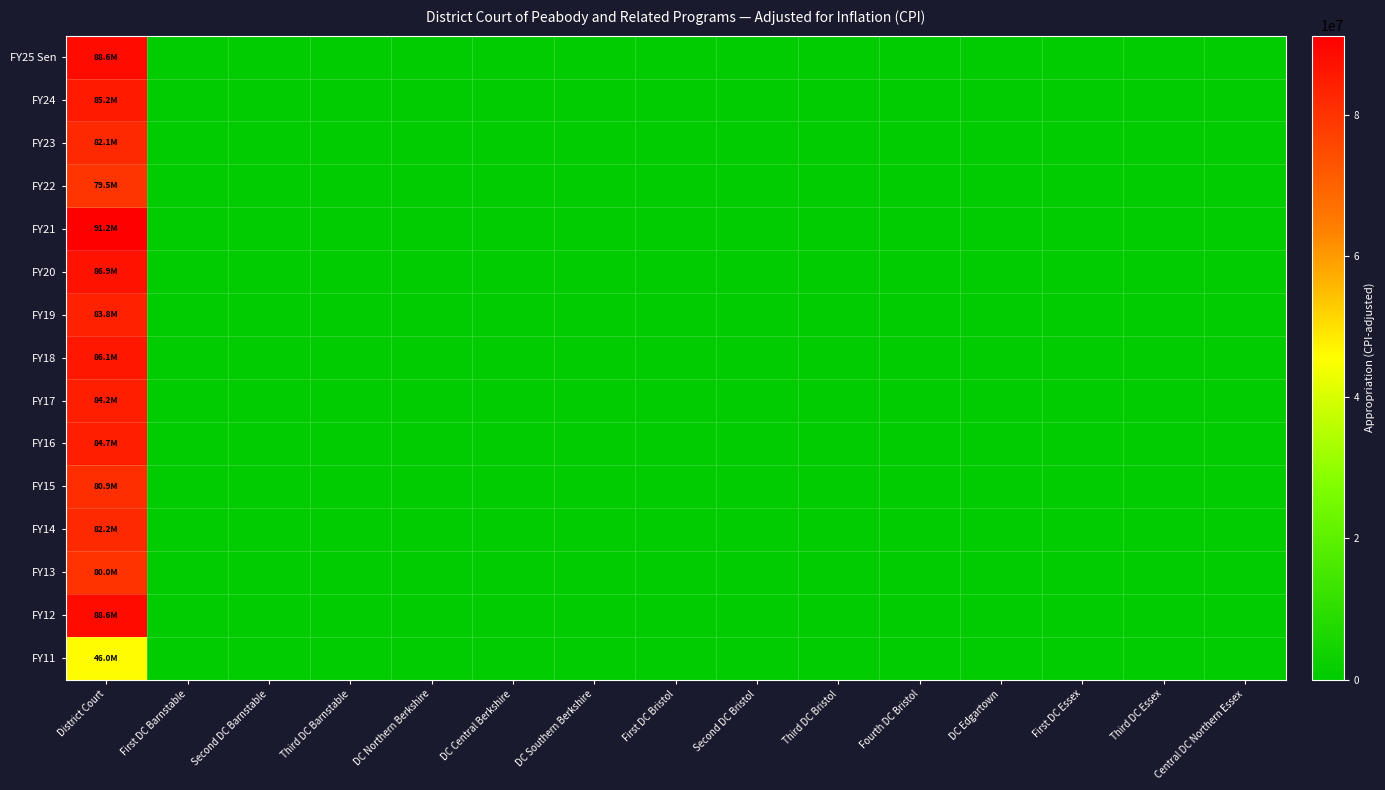

Reading left to right, transcribe all the data shown in this chart.

FY25 Sen: District Court=88626631	First DC Barnstable=0	Second DC Barnstable=0	Third DC Barnstable=0	DC Northern Berkshire=0	DC Central Berkshire=0	DC Southern Berkshire=0	First DC Bristol=0	Second DC Bristol=0	Third DC Bristol=0	Fourth DC Bristol=0	DC Edgartown=0	First DC Essex=0	Third DC Essex=0	Central DC Northern Essex=0
FY24: District Court=85202740	First DC Barnstable=0	Second DC Barnstable=0	Third DC Barnstable=0	DC Northern Berkshire=0	DC Central Berkshire=0	DC Southern Berkshire=0	First DC Bristol=0	Second DC Bristol=0	Third DC Bristol=0	Fourth DC Bristol=0	DC Edgartown=0	First DC Essex=0	Third DC Essex=0	Central DC Northern Essex=0
FY23: District Court=82108115	First DC Barnstable=0	Second DC Barnstable=0	Third DC Barnstable=0	DC Northern Berkshire=0	DC Central Berkshire=0	DC Southern Berkshire=0	First DC Bristol=0	Second DC Bristol=0	Third DC Bristol=0	Fourth DC Bristol=0	DC Edgartown=0	First DC Essex=0	Third DC Essex=0	Central DC Northern Essex=0
FY22: District Court=79482936	First DC Barnstable=0	Second DC Barnstable=0	Third DC Barnstable=0	DC Northern Berkshire=0	DC Central Berkshire=0	DC Southern Berkshire=0	First DC Bristol=0	Second DC Bristol=0	Third DC Bristol=0	Fourth DC Bristol=0	DC Edgartown=0	First DC Essex=0	Third DC Essex=0	Central DC Northern Essex=0
FY21: District Court=91168107	First DC Barnstable=0	Second DC Barnstable=0	Third DC Barnstable=0	DC Northern Berkshire=0	DC Central Berkshire=0	DC Southern Berkshire=0	First DC Bristol=0	Second DC Bristol=0	Third DC Bristol=0	Fourth DC Bristol=0	DC Edgartown=0	First DC Essex=0	Third DC Essex=0	Central DC Northern Essex=0
FY20: District Court=86924382	First DC Barnstable=0	Second DC Barnstable=0	Third DC Barnstable=0	DC Northern Berkshire=0	DC Central Berkshire=0	DC Southern Berkshire=0	First DC Bristol=0	Second DC Bristol=0	Third DC Bristol=0	Fourth DC Bristol=0	DC Edgartown=0	First DC Essex=0	Third DC Essex=0	Central DC Northern Essex=0
FY19: District Court=83795517	First DC Barnstable=0	Second DC Barnstable=0	Third DC Barnstable=0	DC Northern Berkshire=0	DC Central Berkshire=0	DC Southern Berkshire=0	First DC Bristol=0	Second DC Bristol=0	Third DC Bristol=0	Fourth DC Bristol=0	DC Edgartown=0	First DC Essex=0	Third DC Essex=0	Central DC Northern Essex=0
FY18: District Court=86080375	First DC Barnstable=0	Second DC Barnstable=0	Third DC Barnstable=0	DC Northern Berkshire=0	DC Central Berkshire=0	DC Southern Berkshire=0	First DC Bristol=0	Second DC Bristol=0	Third DC Bristol=0	Fourth DC Bristol=0	DC Edgartown=0	First DC Essex=0	Third DC Essex=0	Central DC Northern Essex=0
FY17: District Court=84216422	First DC Barnstable=0	Second DC Barnstable=0	Third DC Barnstable=0	DC Northern Berkshire=0	DC Central Berkshire=0	DC Southern Berkshire=0	First DC Bristol=0	Second DC Bristol=0	Third DC Bristol=0	Fourth DC Bristol=0	DC Edgartown=0	First DC Essex=0	Third DC Essex=0	Central DC Northern Essex=0
FY16: District Court=84676691	First DC Barnstable=0	Second DC Barnstable=0	Third DC Barnstable=0	DC Northern Berkshire=0	DC Central Berkshire=0	DC Southern Berkshire=0	First DC Bristol=0	Second DC Bristol=0	Third DC Bristol=0	Fourth DC Bristol=0	DC Edgartown=0	First DC Essex=0	Third DC Essex=0	Central DC Northern Essex=0
FY15: District Court=80922035	First DC Barnstable=0	Second DC Barnstable=0	Third DC Barnstable=0	DC Northern Berkshire=0	DC Central Berkshire=0	DC Southern Berkshire=0	First DC Bristol=0	Second DC Bristol=0	Third DC Bristol=0	Fourth DC Bristol=0	DC Edgartown=0	First DC Essex=0	Third DC Essex=0	Central DC Northern Essex=0
FY14: District Court=82164861	First DC Barnstable=0	Second DC Barnstable=0	Third DC Barnstable=0	DC Northern Berkshire=0	DC Central Berkshire=0	DC Southern Berkshire=0	First DC Bristol=0	Second DC Bristol=0	Third DC Bristol=0	Fourth DC Bristol=0	DC Edgartown=0	First DC Essex=0	Third DC Essex=0	Central DC Northern Essex=0
FY13: District Court=79990708	First DC Barnstable=0	Second DC Barnstable=0	Third DC Barnstable=0	DC Northern Berkshire=0	DC Central Berkshire=0	DC Southern Berkshire=0	First DC Bristol=0	Second DC Bristol=0	Third DC Bristol=0	Fourth DC Bristol=0	DC Edgartown=0	First DC Essex=0	Third DC Essex=0	Central DC Northern Essex=0
FY12: District Court=88642943	First DC Barnstable=0	Second DC Barnstable=0	Third DC Barnstable=0	DC Northern Berkshire=0	DC Central Berkshire=0	DC Southern Berkshire=0	First DC Bristol=0	Second DC Bristol=0	Third DC Bristol=0	Fourth DC Bristol=0	DC Edgartown=0	First DC Essex=0	Third DC Essex=0	Central DC Northern Essex=0
FY11: District Court=46028019	First DC Barnstable=0	Second DC Barnstable=0	Third DC Barnstable=0	DC Northern Berkshire=0	DC Central Berkshire=0	DC Southern Berkshire=0	First DC Bristol=0	Second DC Bristol=0	Third DC Bristol=0	Fourth DC Bristol=0	DC Edgartown=0	First DC Essex=0	Third DC Essex=0	Central DC Northern Essex=0